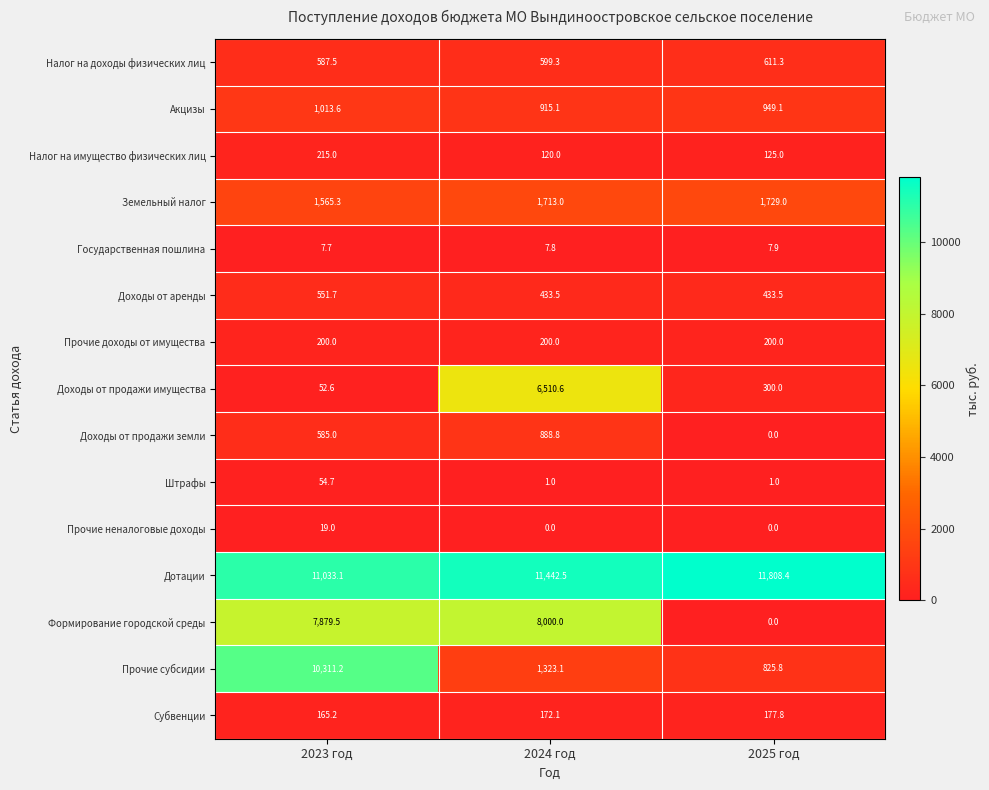

Is it true that Прочие доходы от имущества equals 352.0 at 2025 год?

False